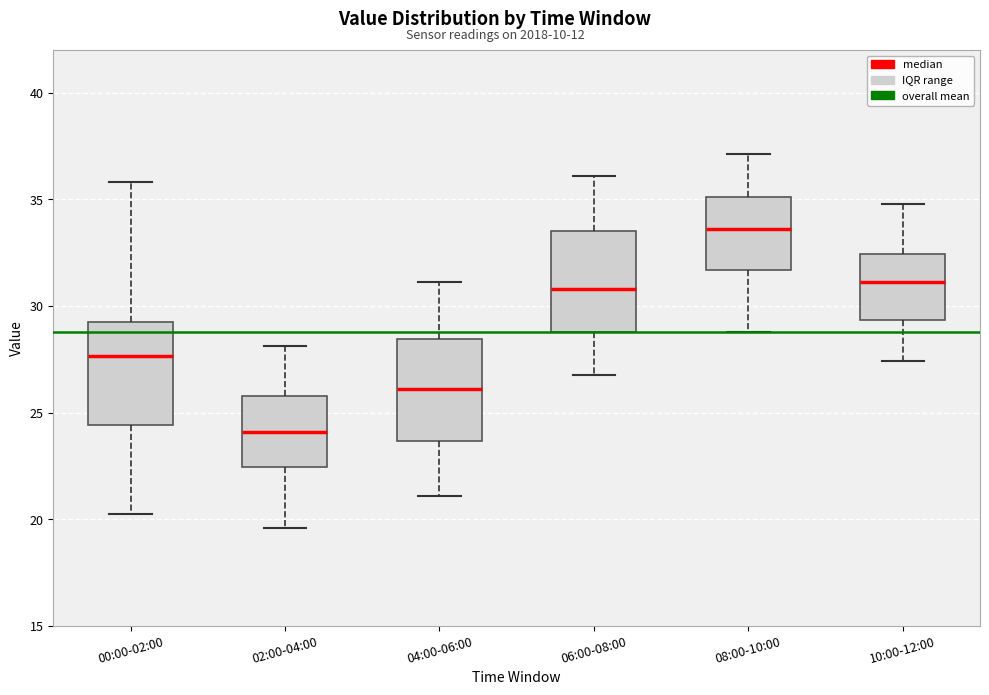

Reading left to right, transcribe this box plot: for each box, give where its median line is, the range the box spans, and where its two whiskers end, as read against the y-axis. The values are not printed on the chart, so give them approximately, as read against the axis.

00:00-02:00: median 27.5, box 24.5 to 29.0, whiskers 20.0 to 36.0
02:00-04:00: median 24.0, box 22.5 to 26.0, whiskers 19.5 to 28.0
04:00-06:00: median 26.0, box 23.5 to 28.5, whiskers 21.0 to 31.0
06:00-08:00: median 31.0, box 29.0 to 33.5, whiskers 27.0 to 36.0
08:00-10:00: median 33.5, box 31.5 to 35.0, whiskers 29.0 to 37.0
10:00-12:00: median 31.0, box 29.5 to 32.5, whiskers 27.5 to 35.0